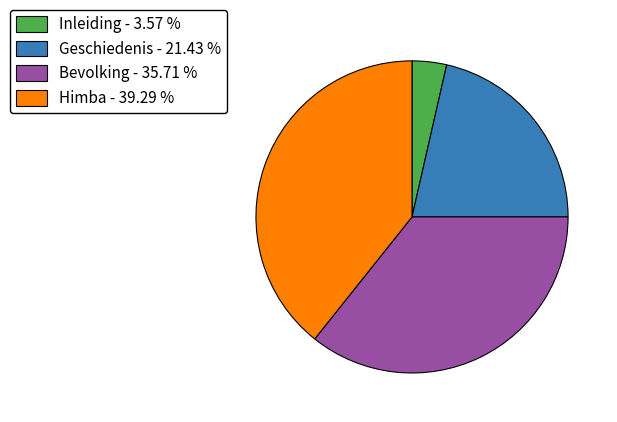

Does any single category account for the majority?

No